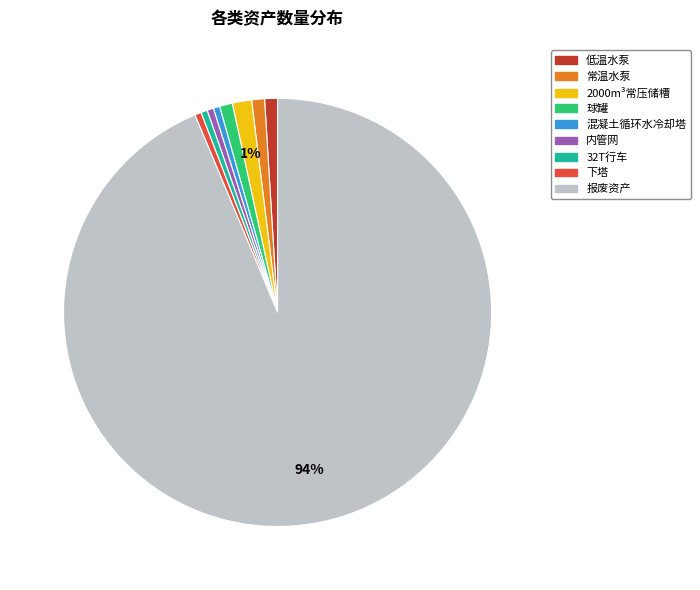

Which has a higher value, 报废资产 or 球罐?

报废资产